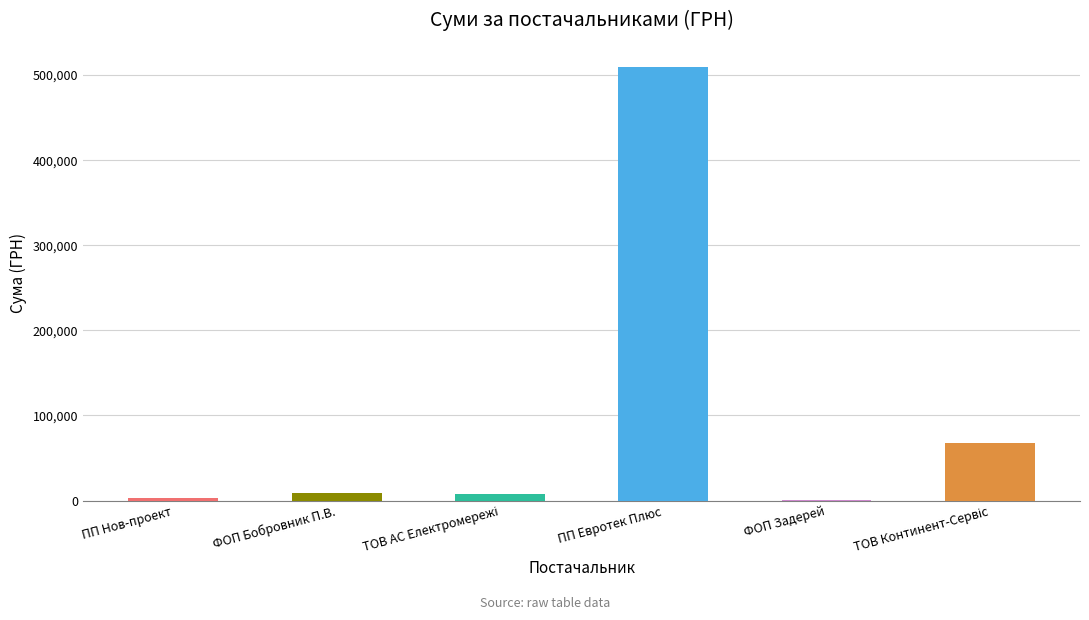

Which category has the highest value across all series?

ПП Евротек Плюс